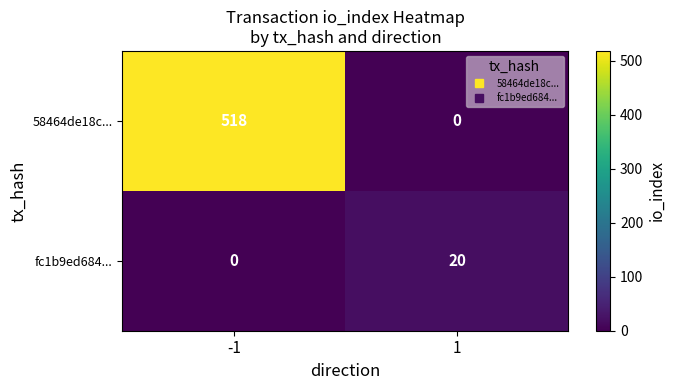

What value does the fc1b9ed684... series have at 1?

20